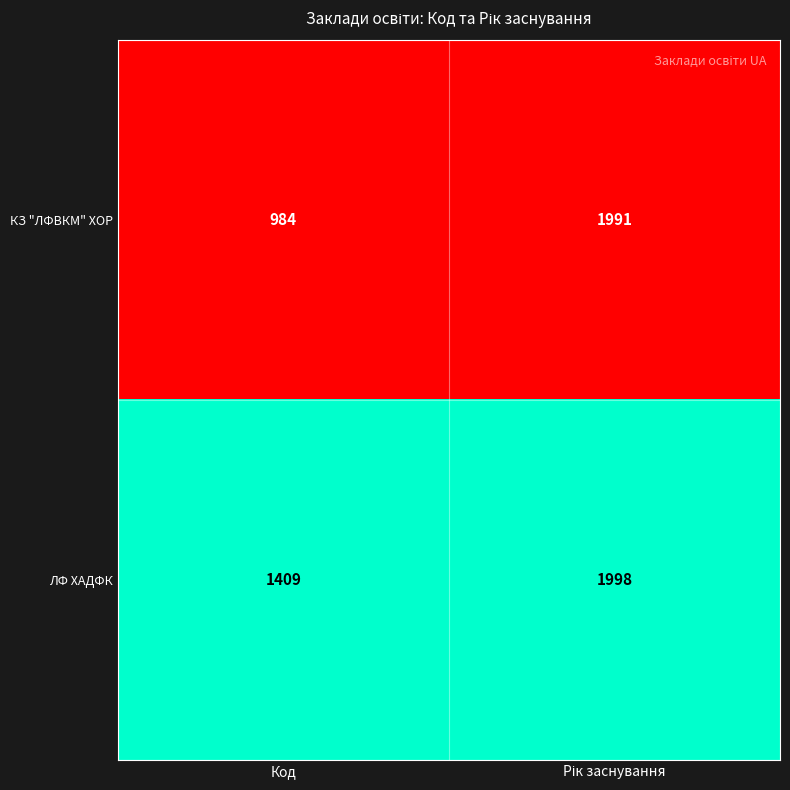

What is the difference between the maximum and minimum values in the ЛФ ХАДФК series?

589